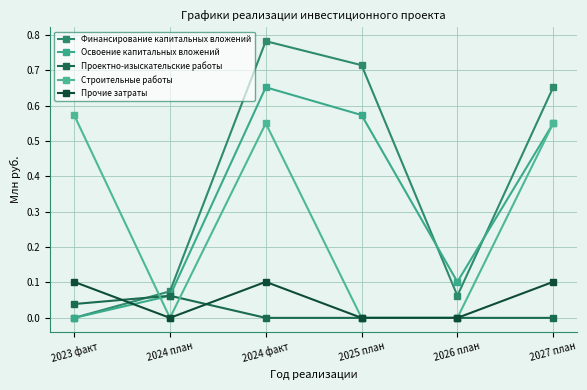

Count the Проектно-изыскательские работы values in the range 0 to 1.

6